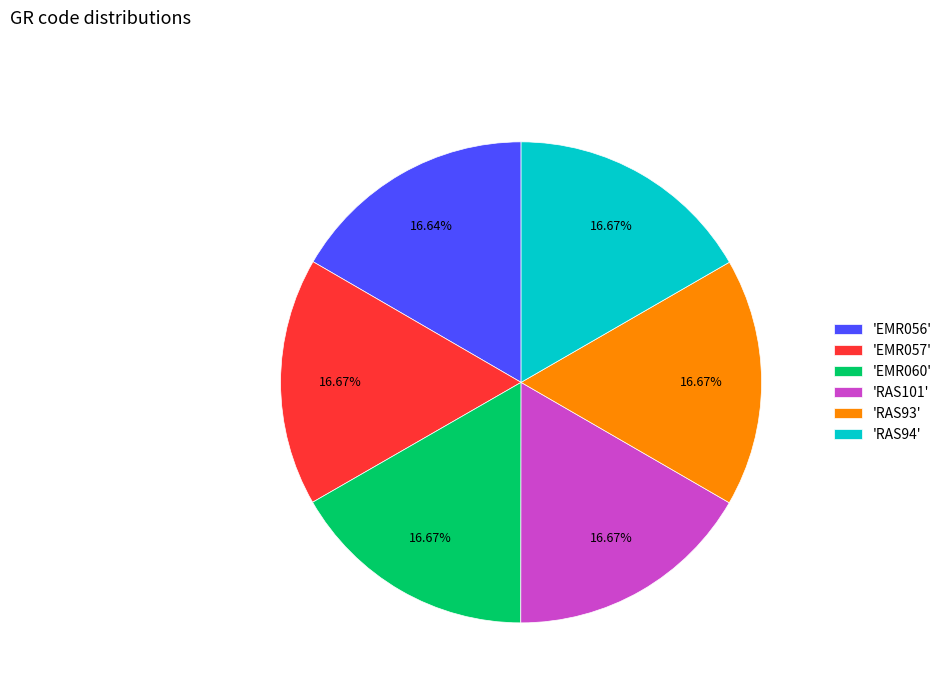

How many slices are in this pie chart?

6